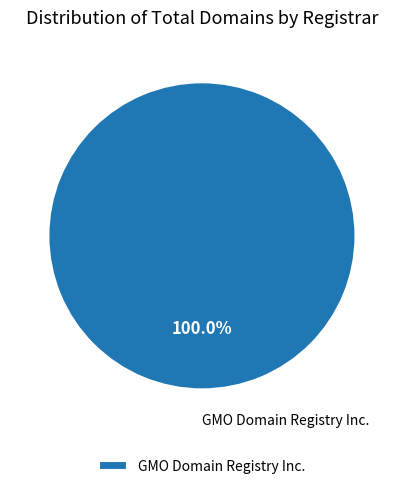

What is the majority slice?

GMO Domain Registry Inc.